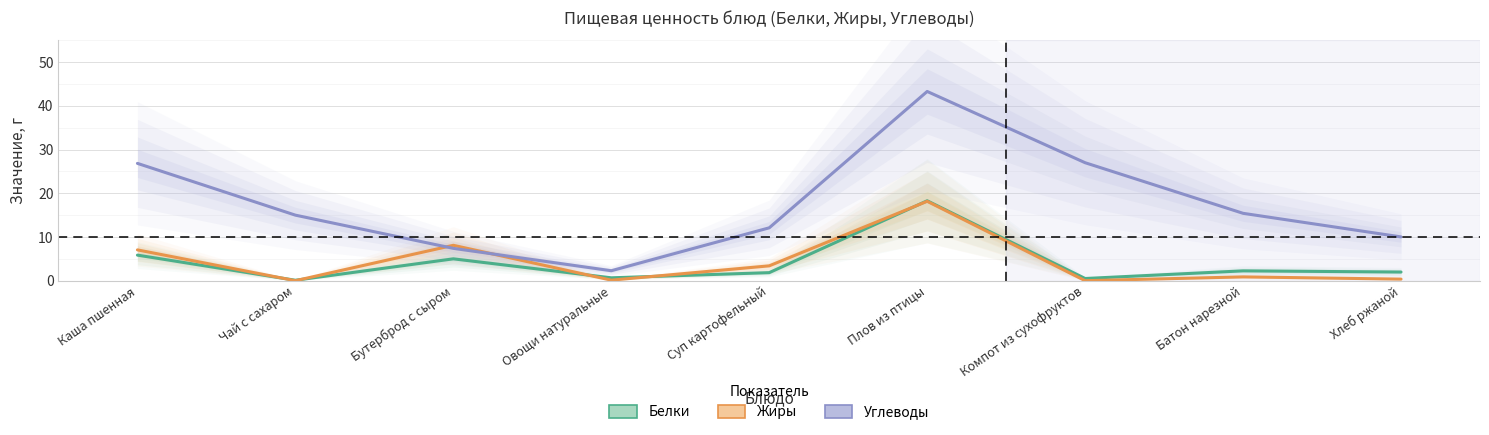

What value does the Жиры series have at Плов из птицы?

18.2